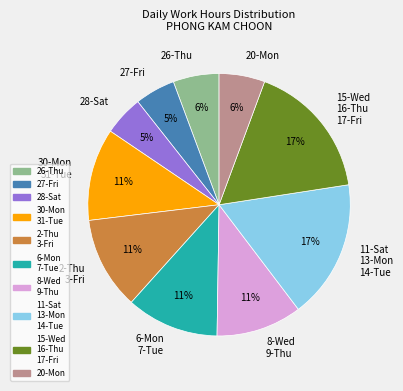

To the nearest percent, what is the combined percentage of 27-Fri and 30-Mon 31-Tue?

16%